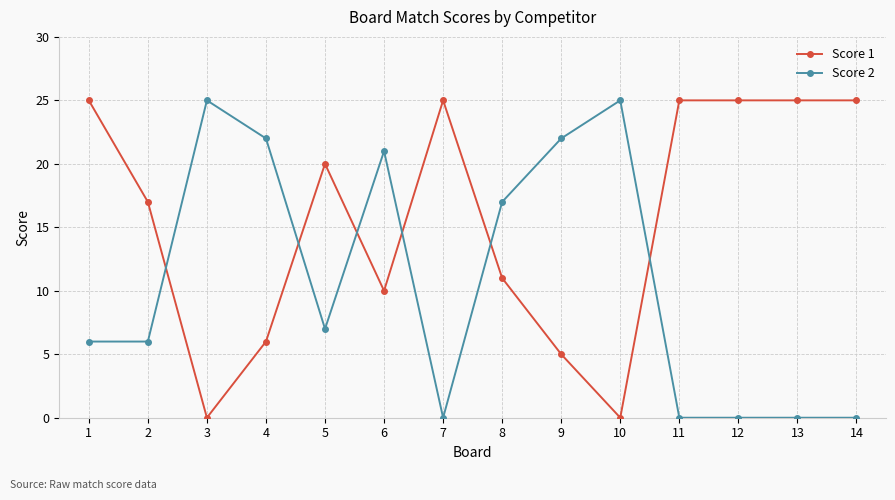

How many lines are shown in the chart?

2